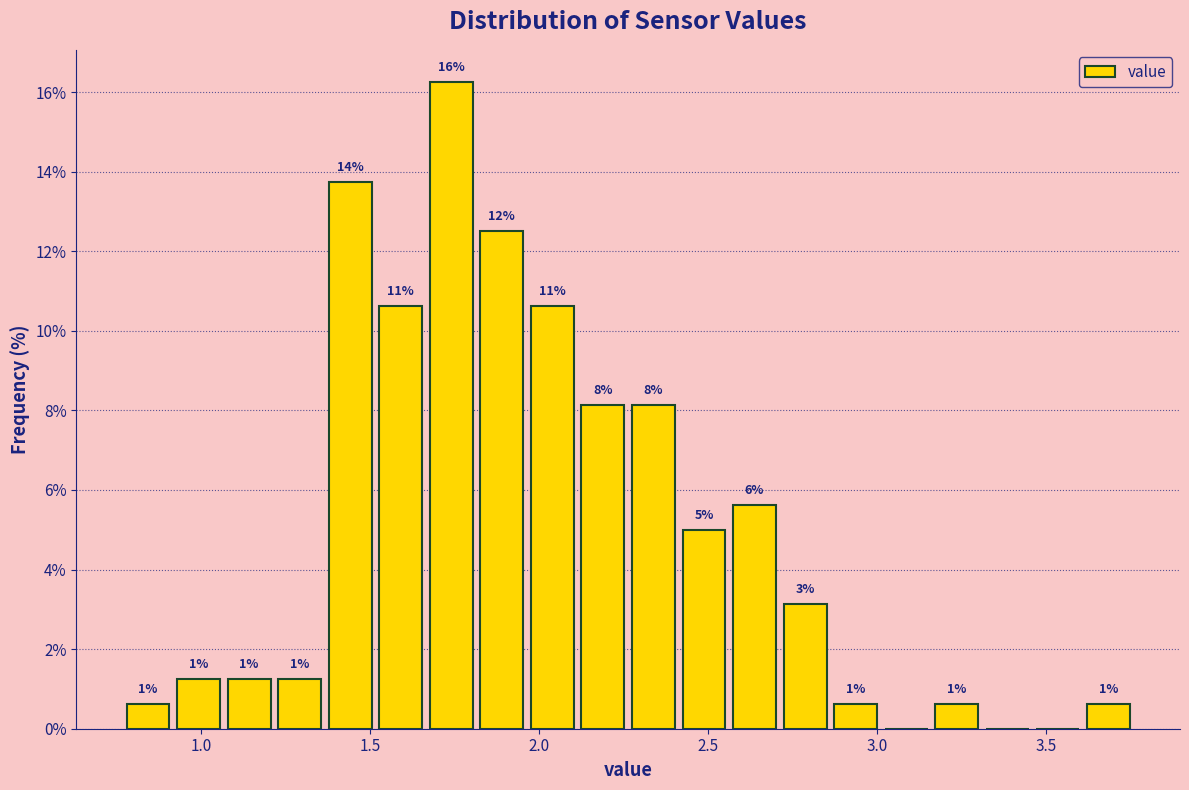

Around what value on the x-axis is the tallest bar? Give the approximate position of its centre, as read against the axis.

1.75